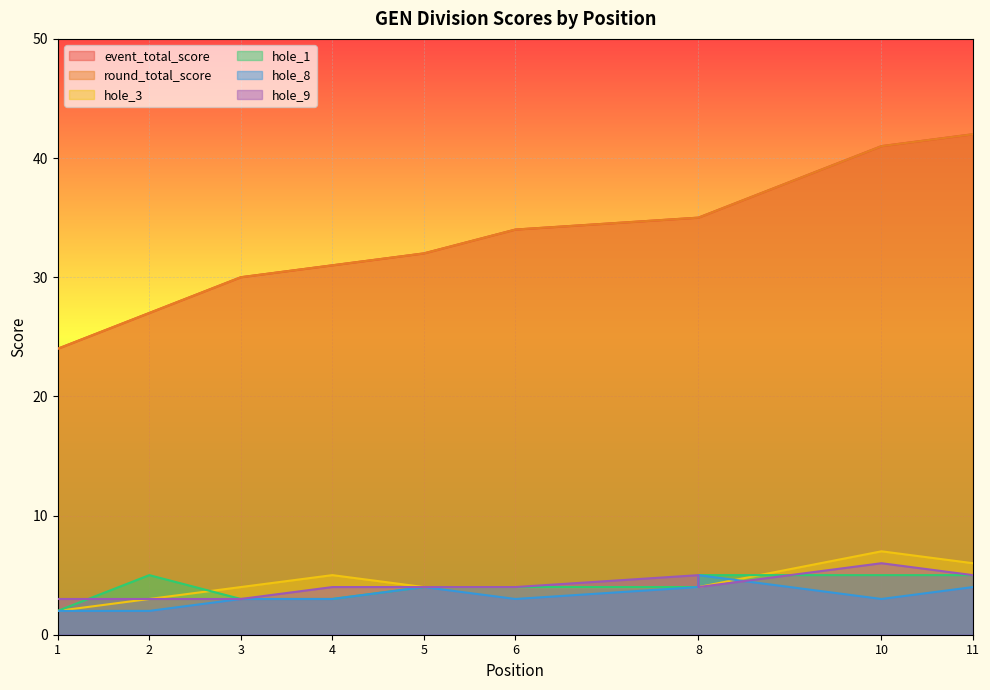

At which label is event_total_score closest to 33?

5